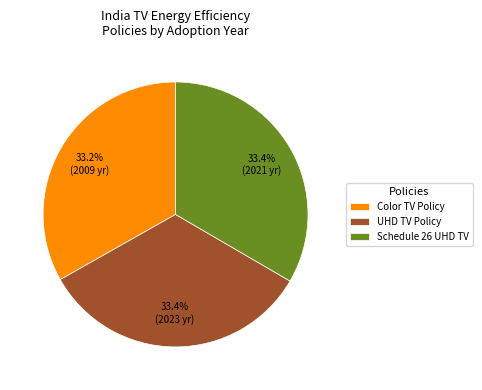

To the nearest percent, what is the average slice percentage?

33%